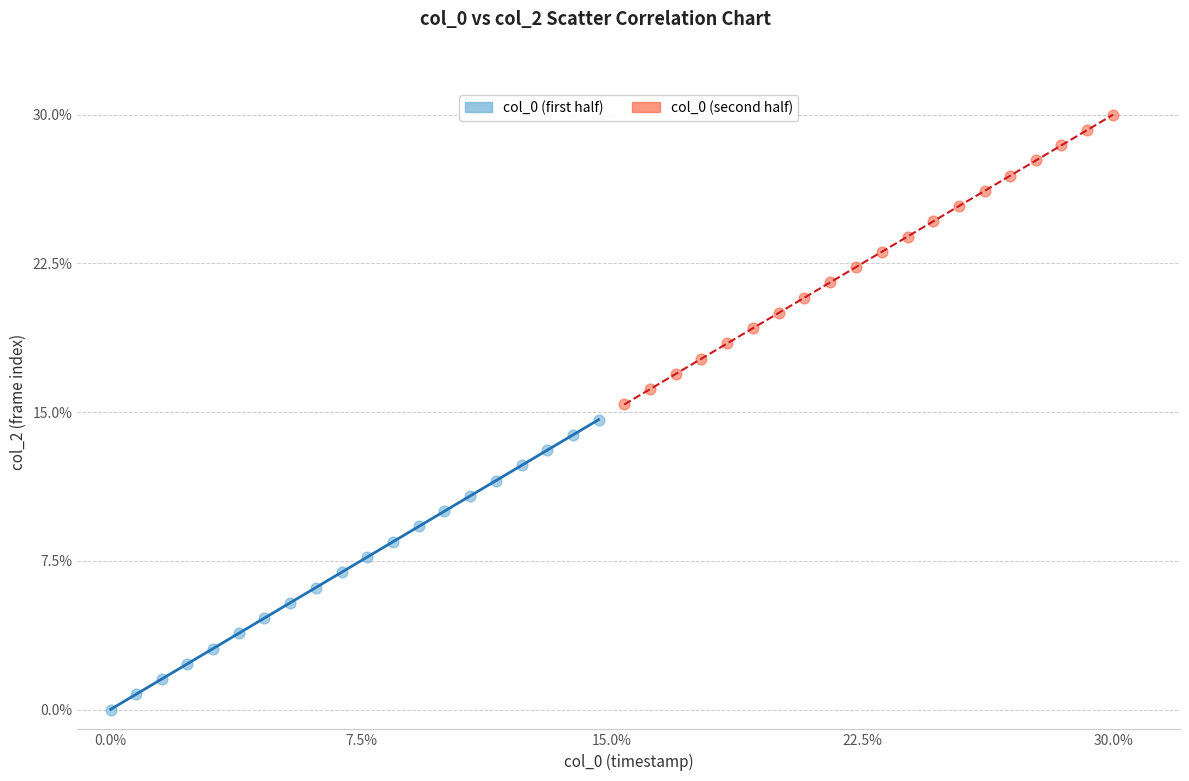

Which series contains the lowest Y value?

col_0 (first half)